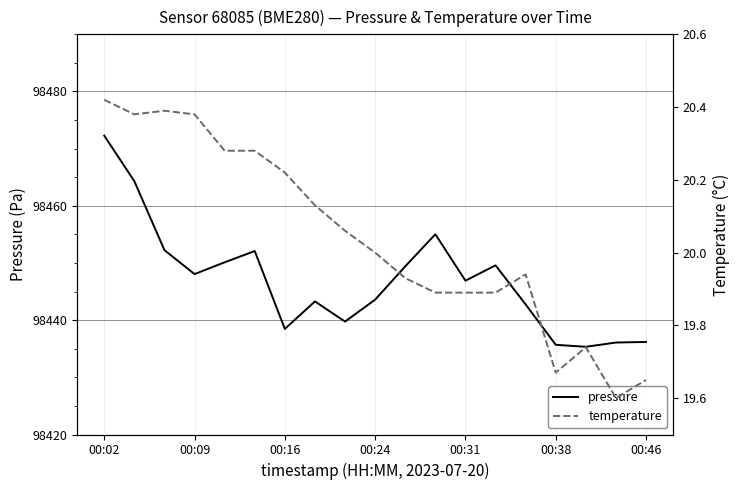

Which category has the highest value in the pressure series?

00:02